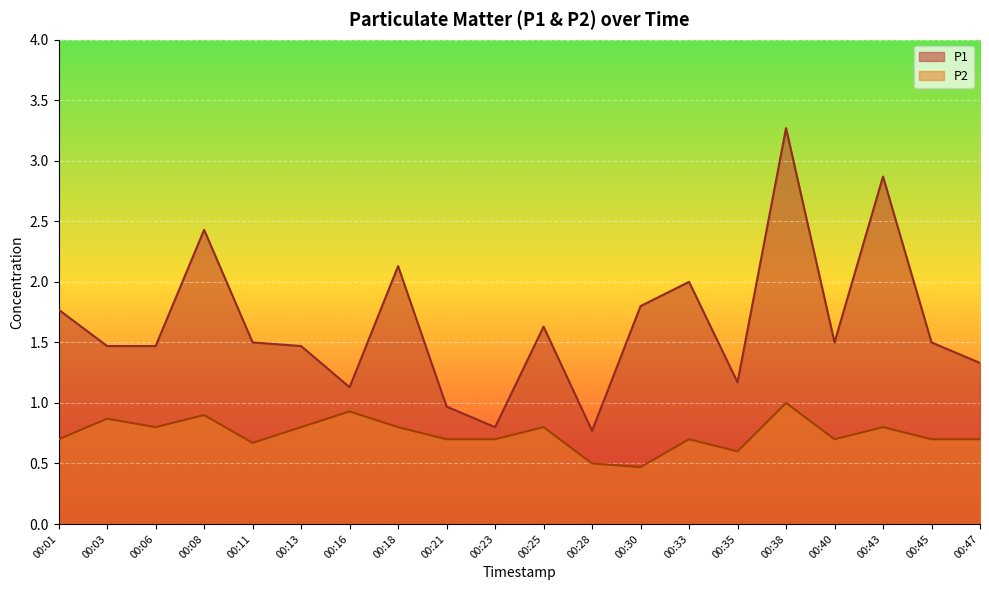

The value of P2 at 00:33 is 0.4. True or false?

False